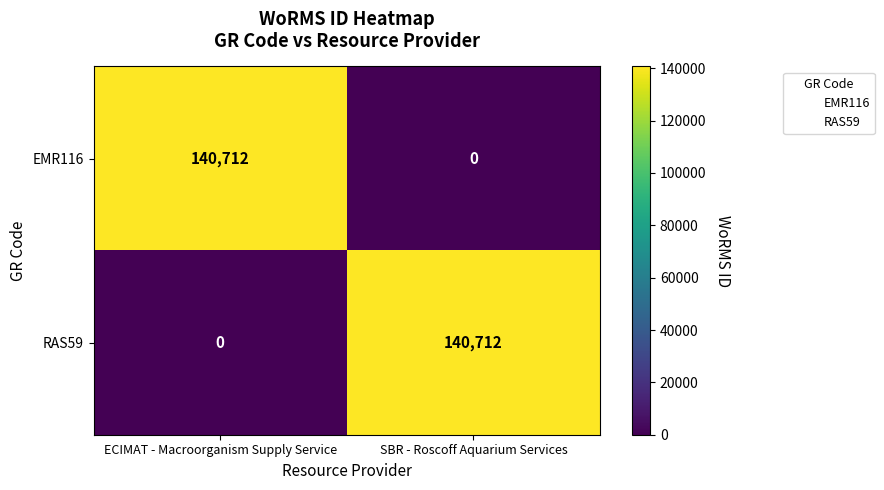

What is the difference between the highest and lowest values at ECIMAT - Macroorganism Supply Service?

140712